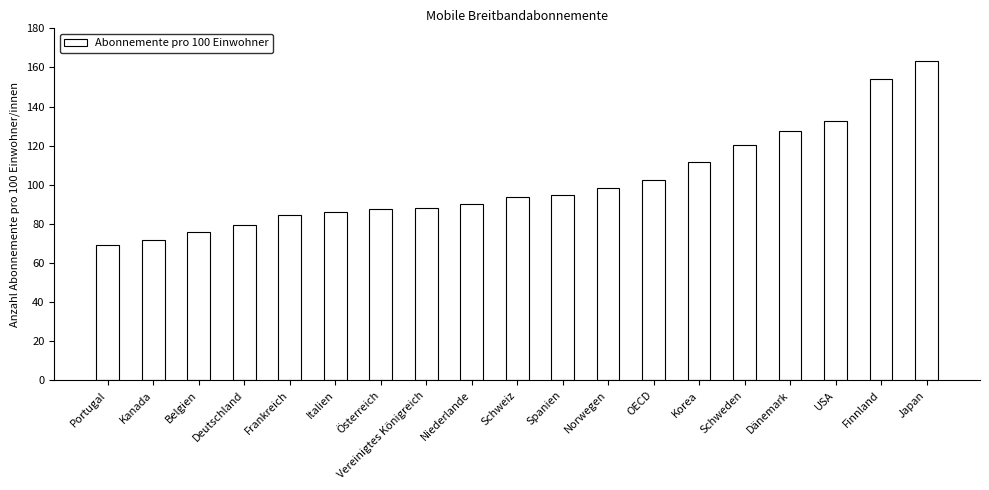

Which label corresponds to the largest value in the chart?

Japan